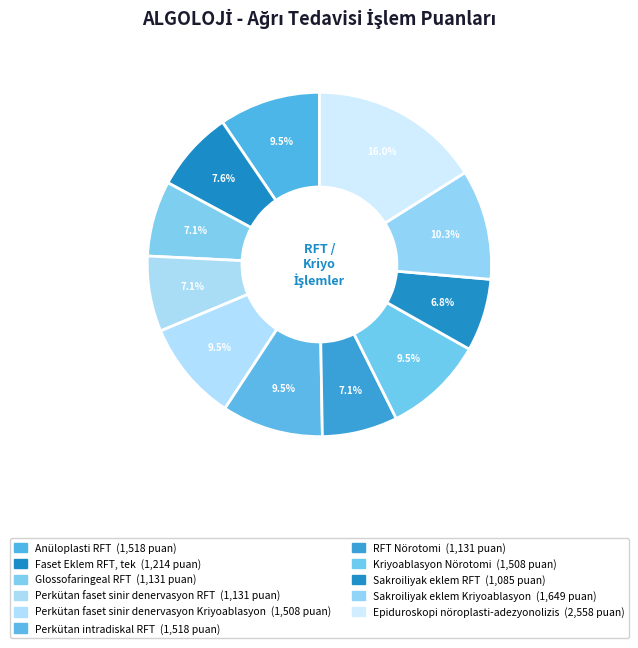

What percentage is the Faset Eklem RFT, tek slice, to the nearest percent?

8%